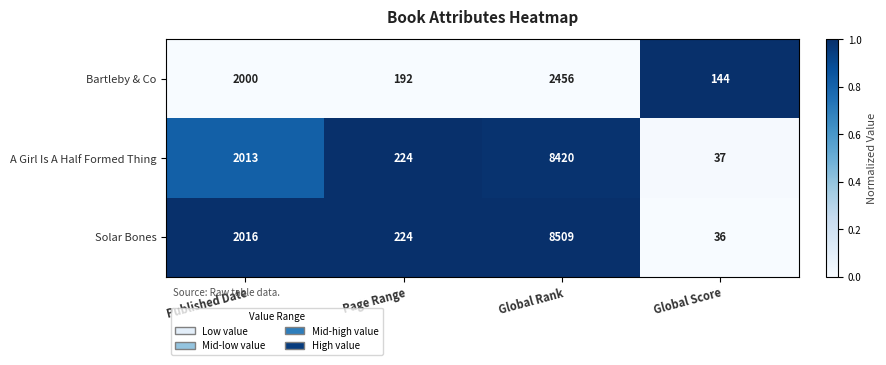

What is the spread (max minus min) of values at Page Range?

32